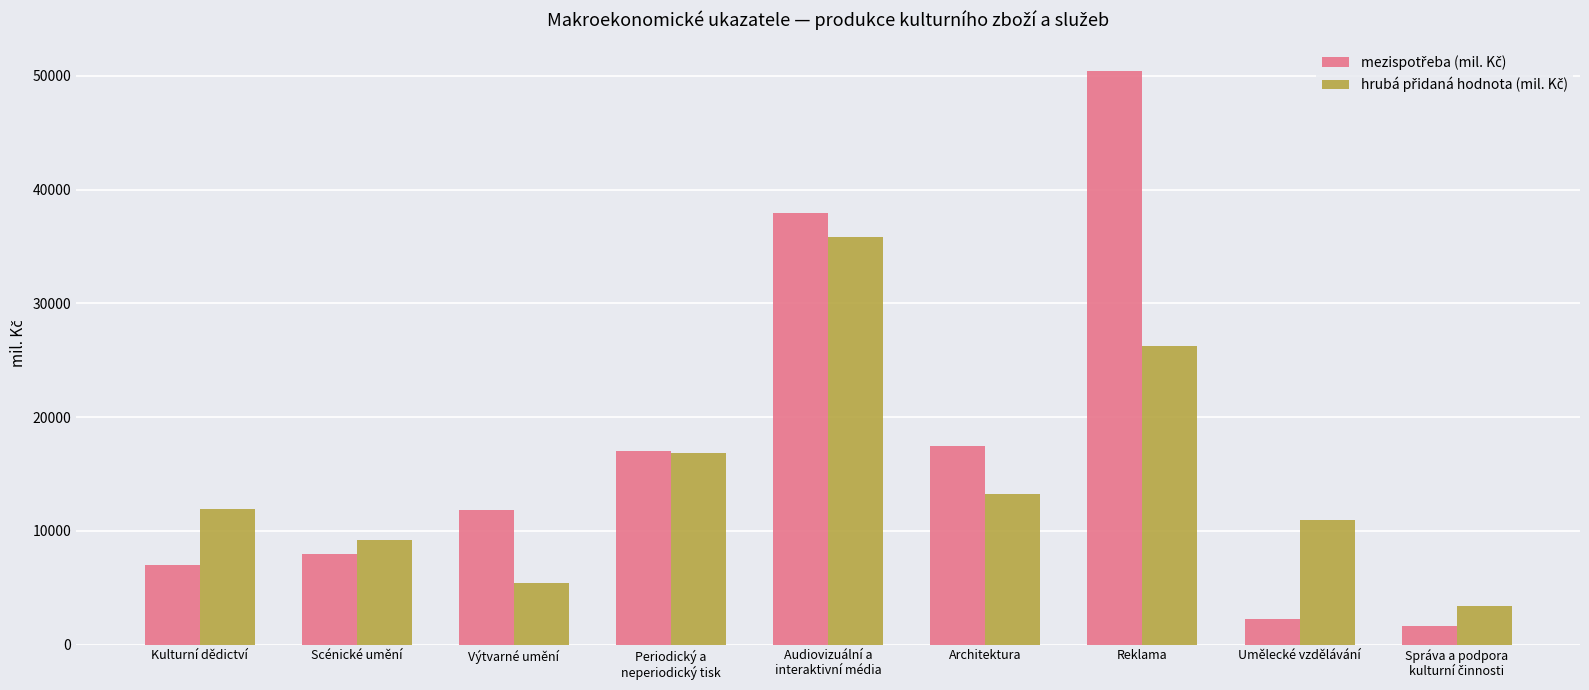

What is the difference between the highest and lowest values at Scénické umění?

1180.9